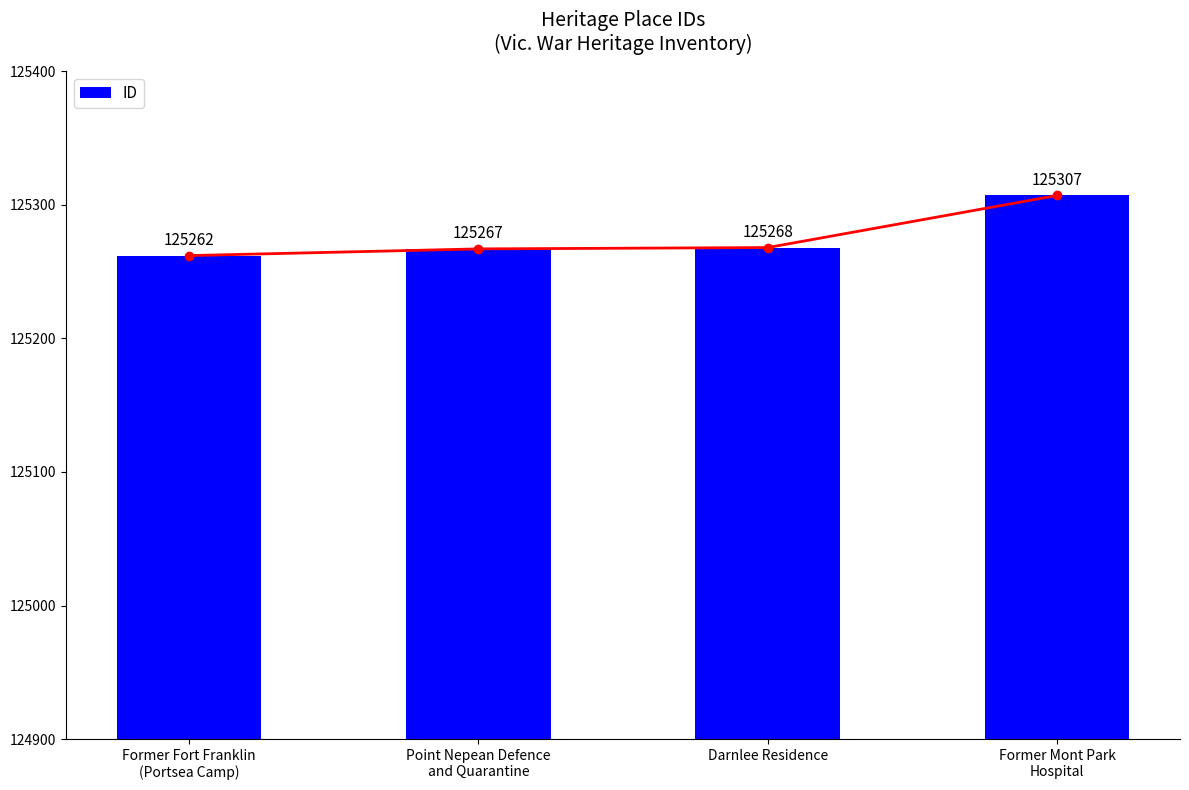

The chart shows a value of 125268 at Darnlee Residence. True or false?

True